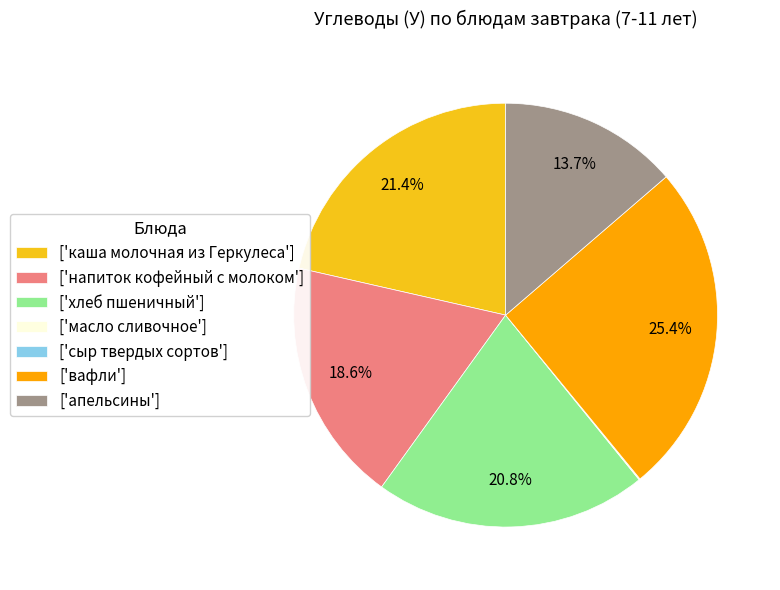

Which category has the biggest portion of the pie?

['вафли']